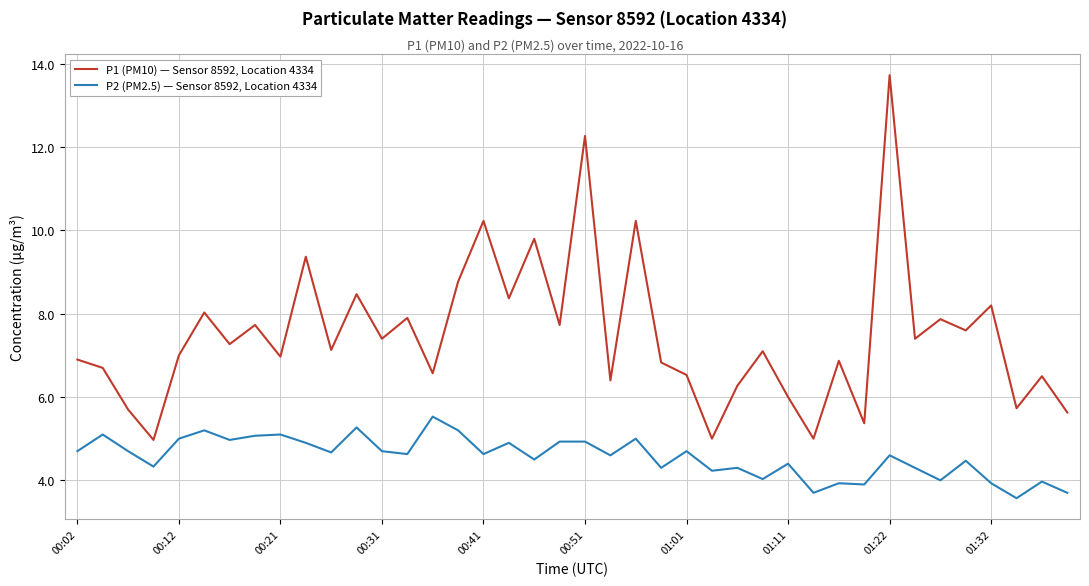

True or false: P2 (PM2.5) — Sensor 8592, Location 4334 and P1 (PM10) — Sensor 8592, Location 4334 intersect in this chart.

False